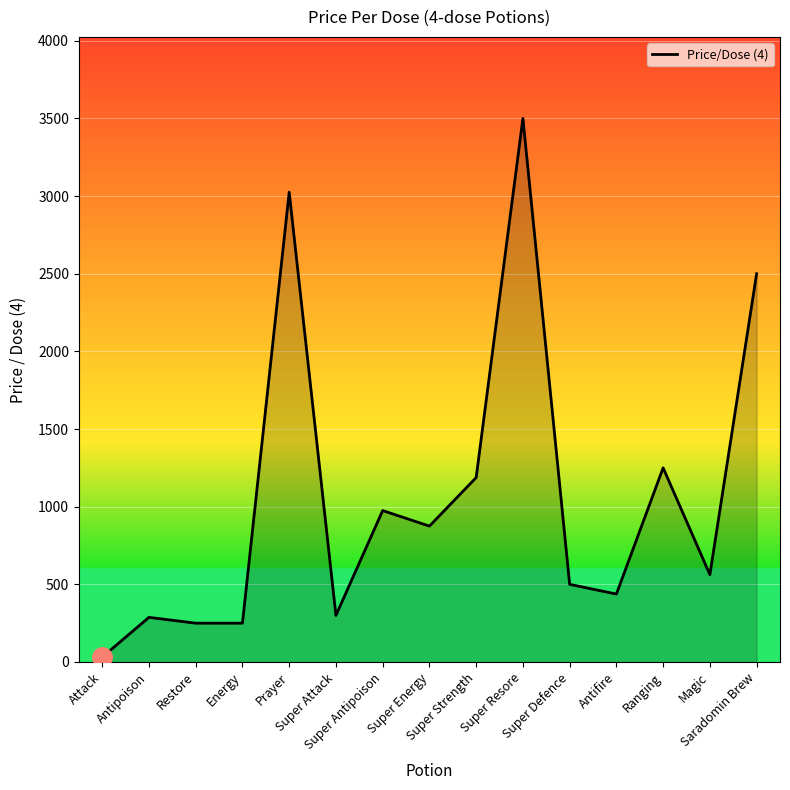

Count the number of values greater than 562.

8